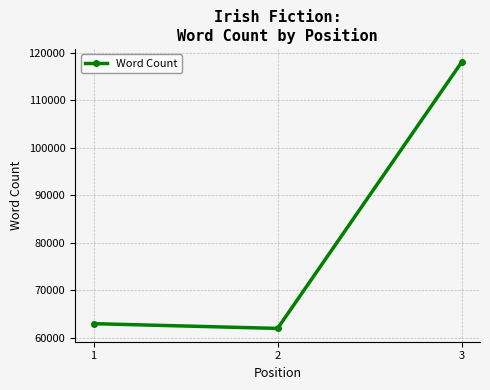

Rank the categories by value from lowest to highest.

2, 1, 3